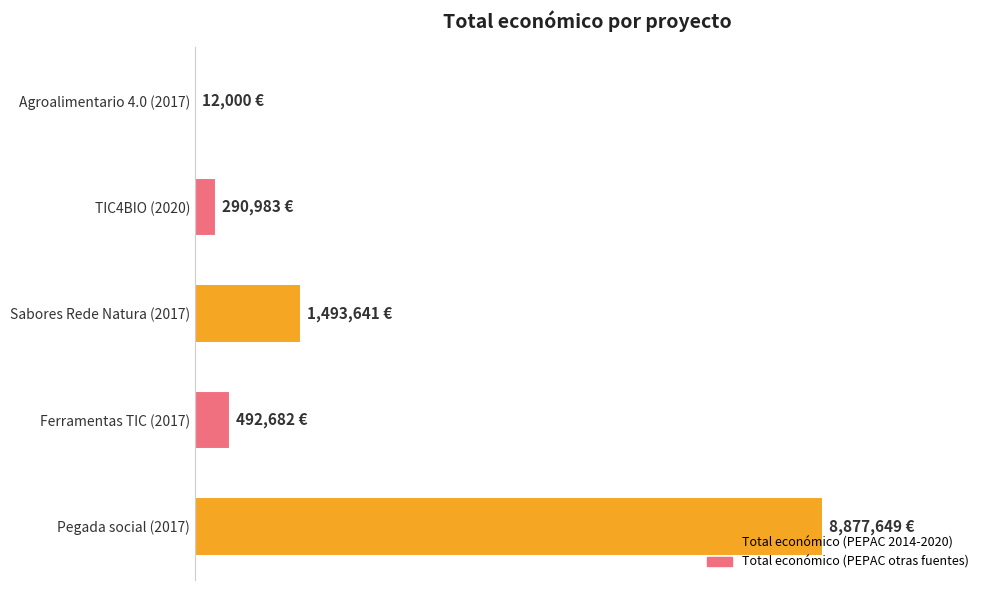

Does the chart contain any negative values?

No